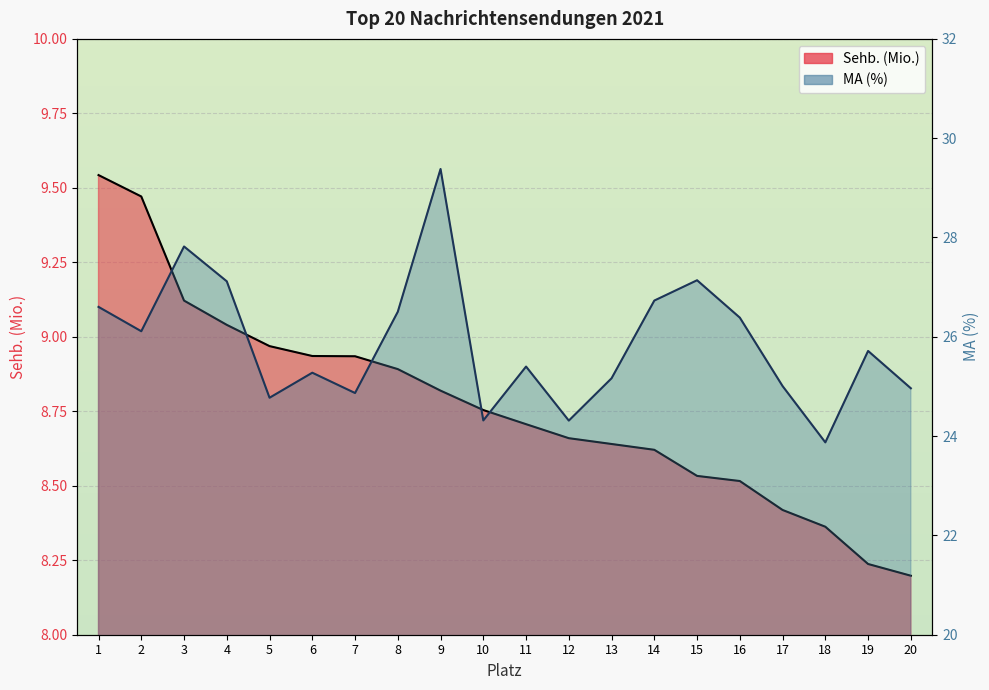

At 11, list the series in order from smallest to largest.

Sehb. (Mio.), MA (%)